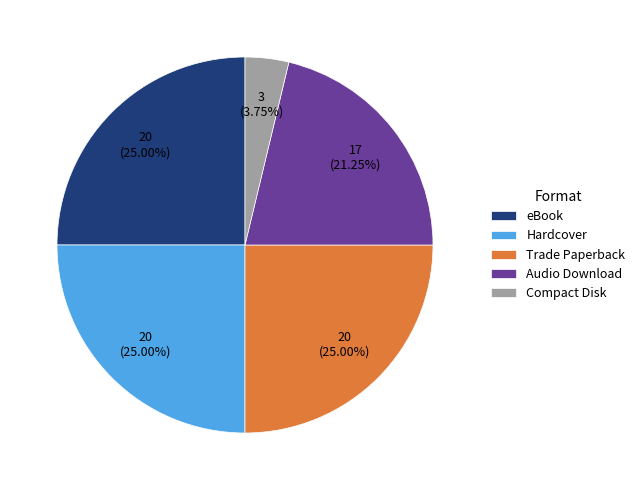

To the nearest percent, what percentage of the pie is Trade Paperback?

25%